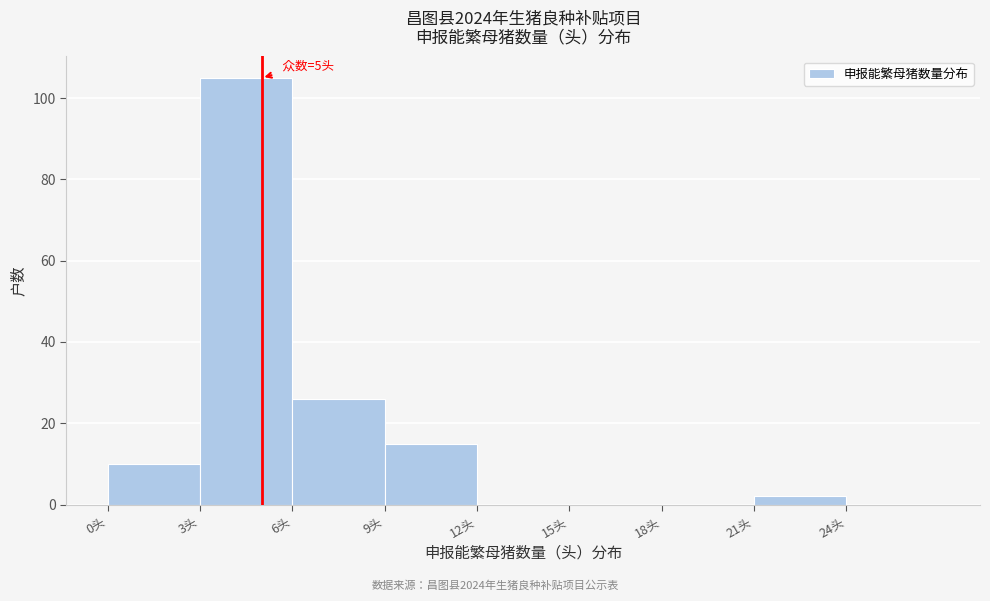

Over which range of the x-axis is the bar tallest?

3 to 6